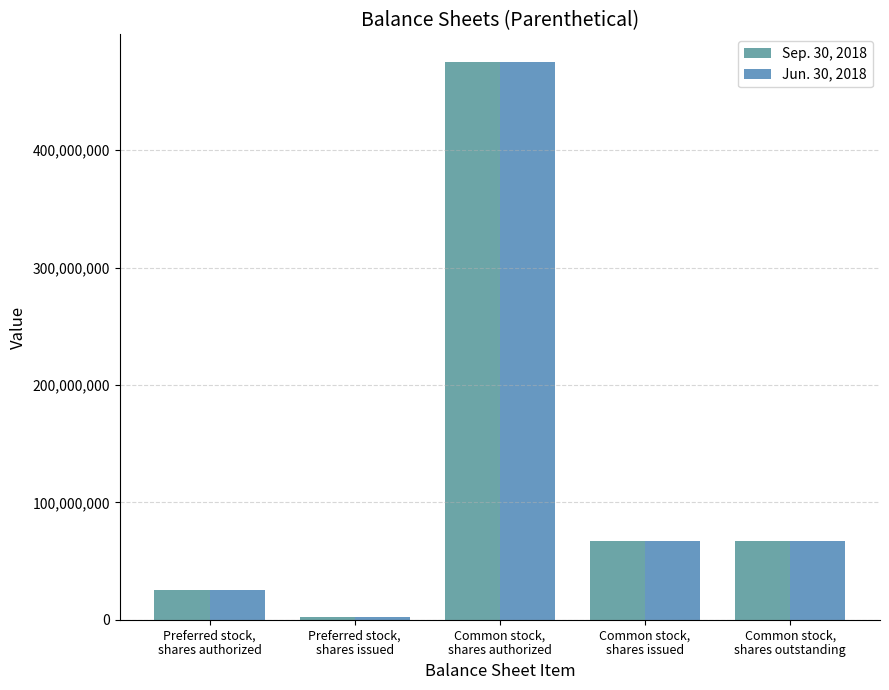

Which category has the highest value in the Jun. 30, 2018 series?

Common stock,
shares authorized